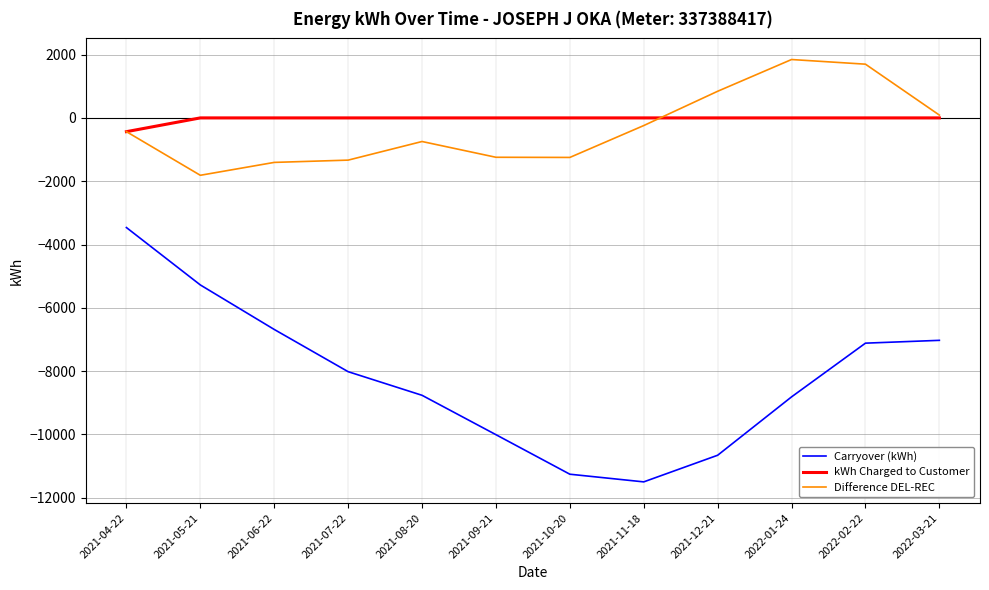

Is the value of kWh Charged to Customer at 2022-03-21 greater than the value of Difference DEL-REC at 2021-10-20?

Yes